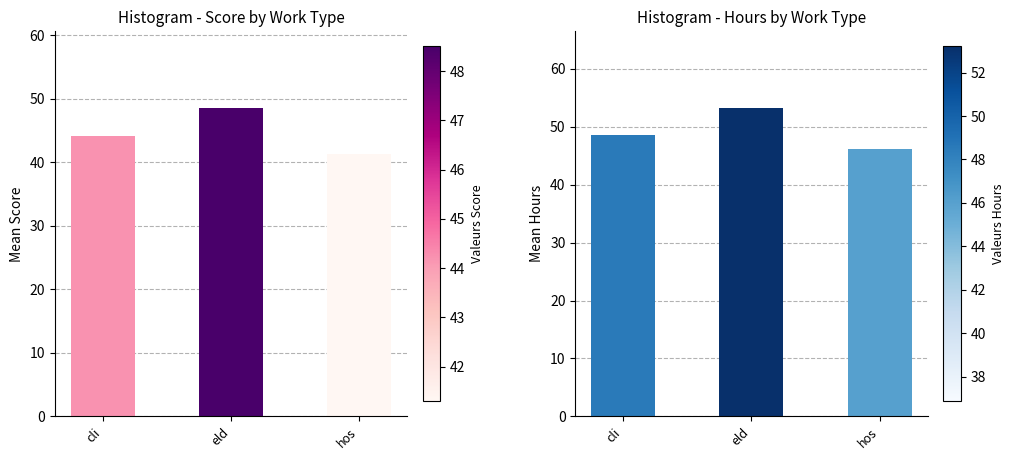

What is the lowest value of the score series?

41.3